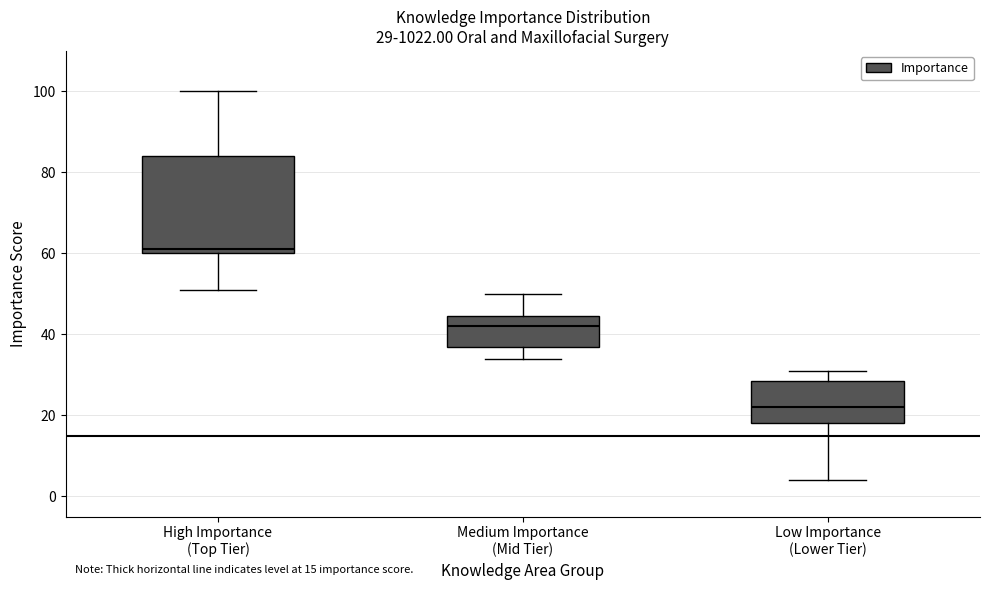

Which box is the tallest, from its lower edge to its upper edge?

High Importance (Top Tier)